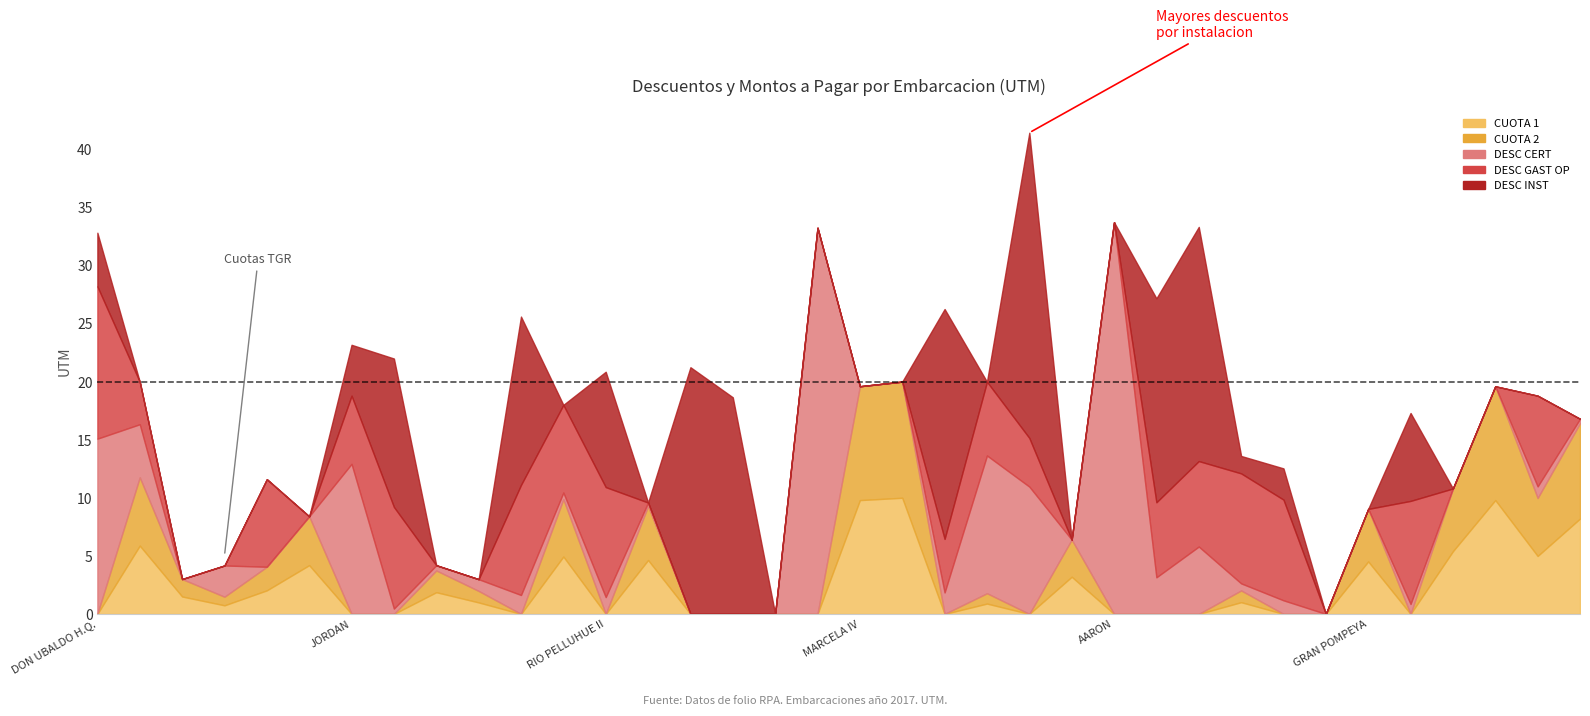

What is the difference between the maximum and minimum values in the DESC CERT series?

33.7